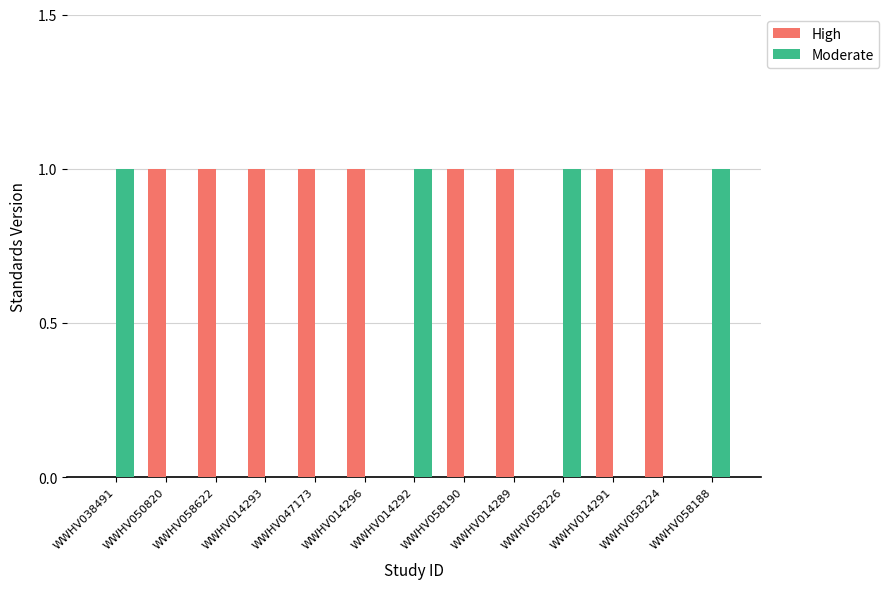

Is the value of Moderate at WWHV014293 greater than the value of High at WWHV047173?

No